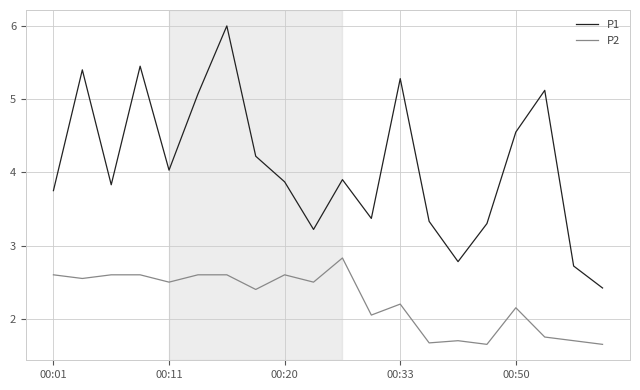

What is the maximum value for P1?

6.0